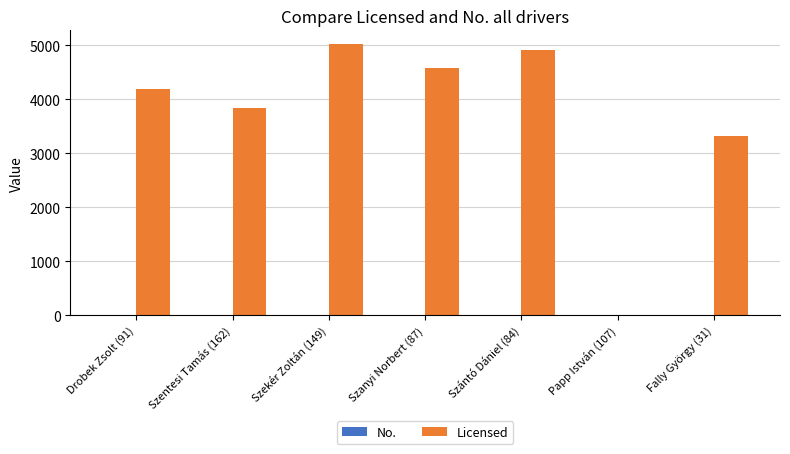

Where is Licensed nearest to the value 2511?

Fally György (31)